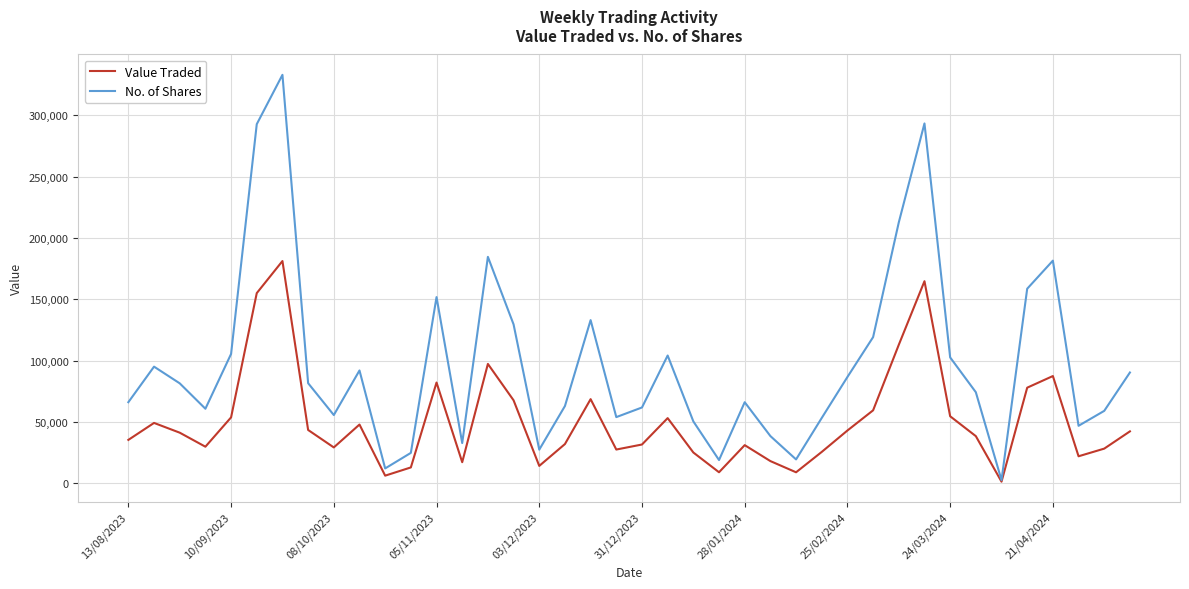

Which series has the largest total across all categories?

No. of Shares